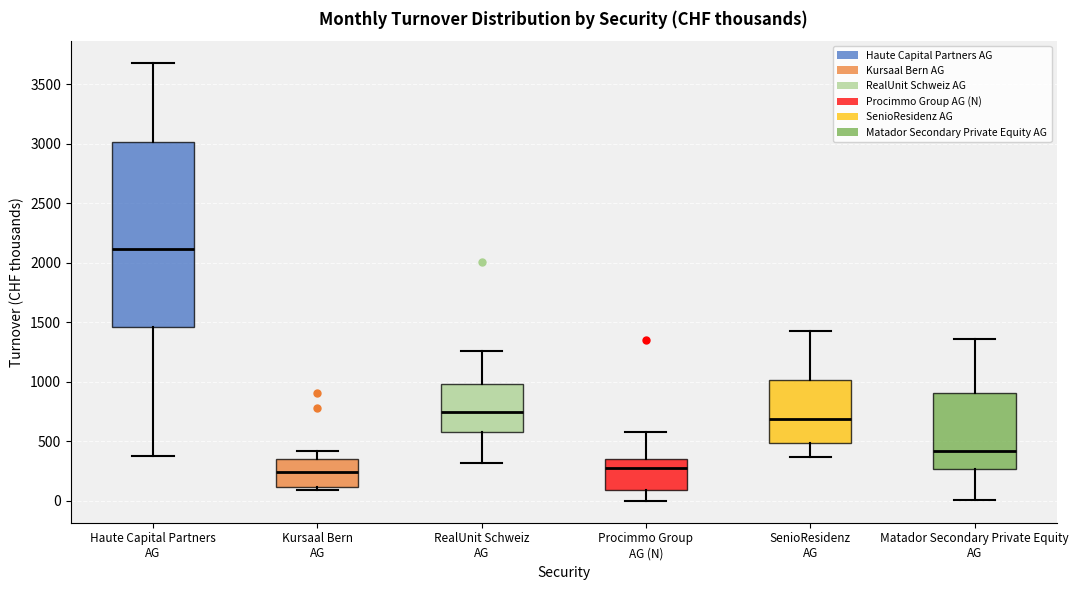

Where does the upper whisker of the box for Haute Capital Partners AG end on the y-axis? The values are not printed on the chart, so give them approximately, as read against the axis.

3700